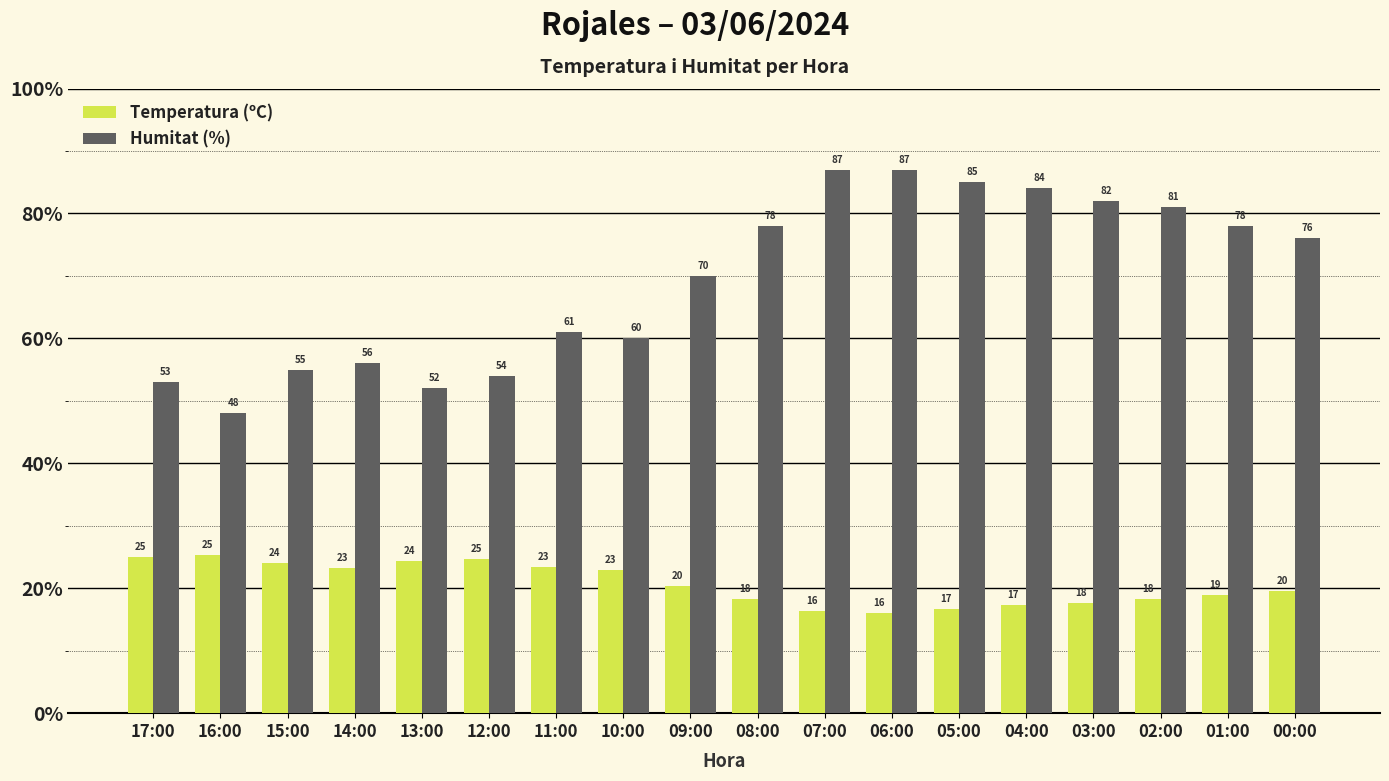

What is the total value across all series at 00:00?

95.5